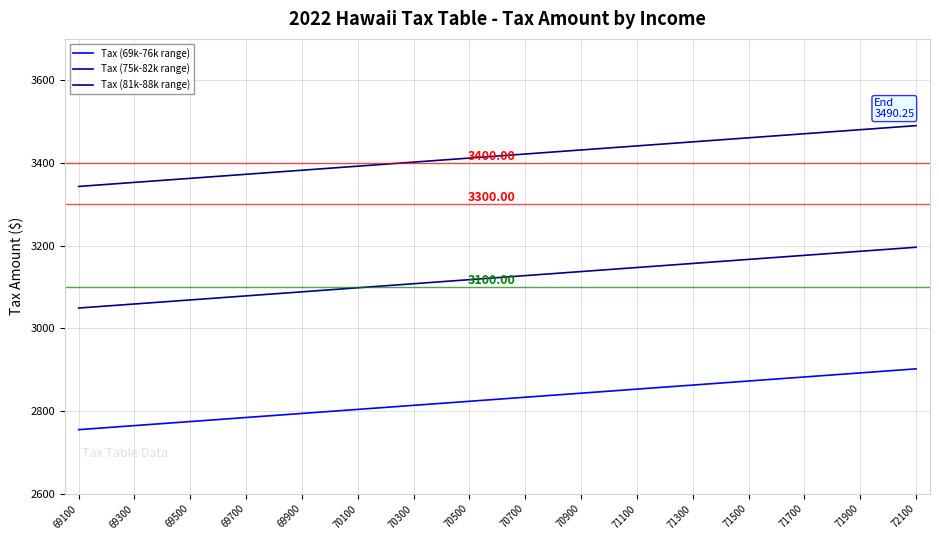

Does the chart have visible grid lines?

Yes